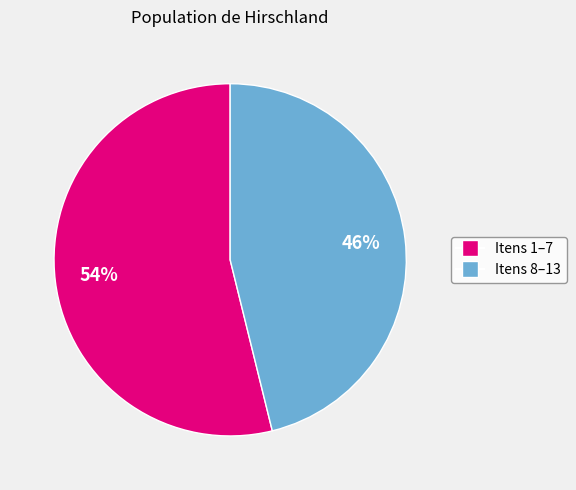

Is there a majority slice in this chart?

Yes